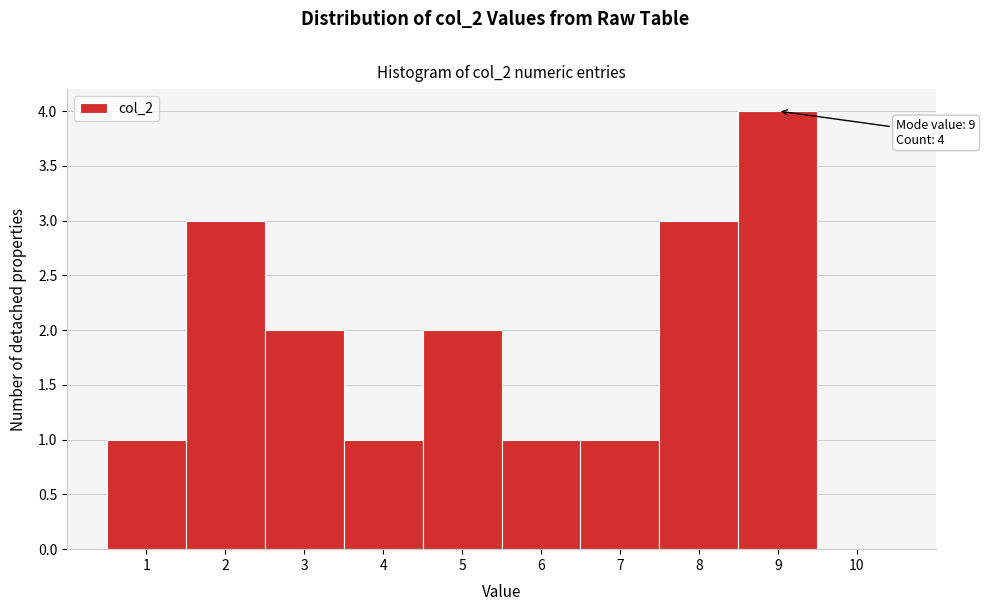

Which range on the x-axis has the tallest bar?

8.5 to 9.5